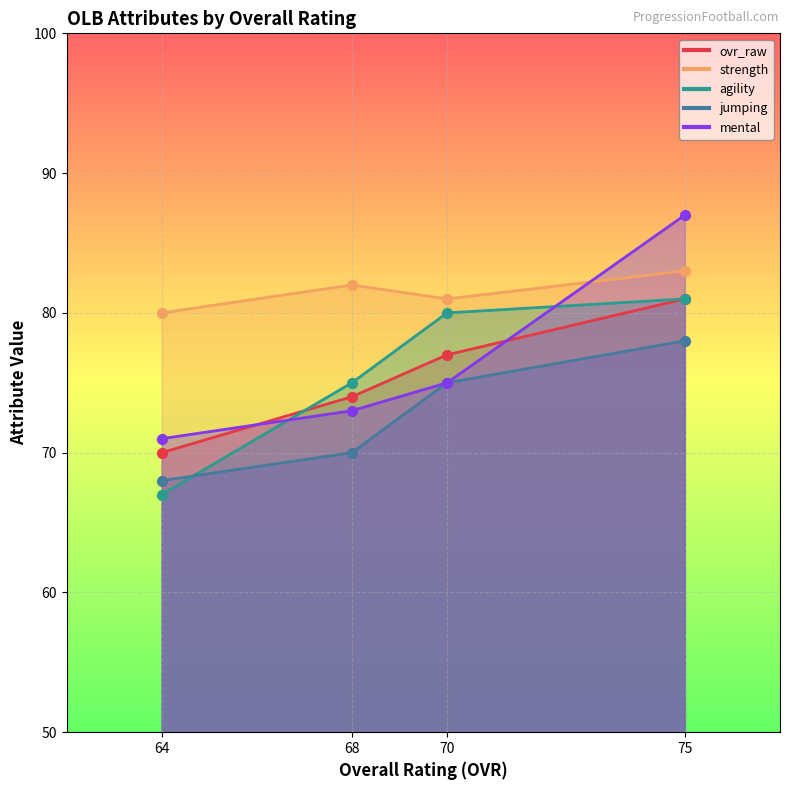

Which series reaches the maximum Y coordinate?

strength